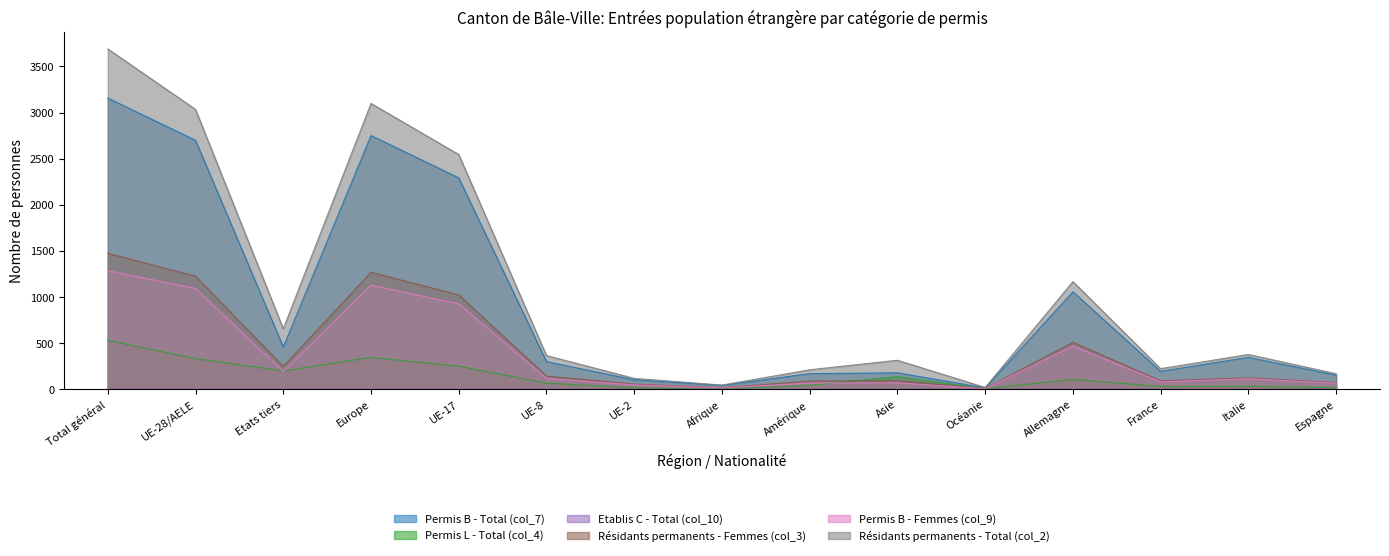

What is the difference between the Permis B - Femmes (col_9) values at Espagne and Total général?

1219